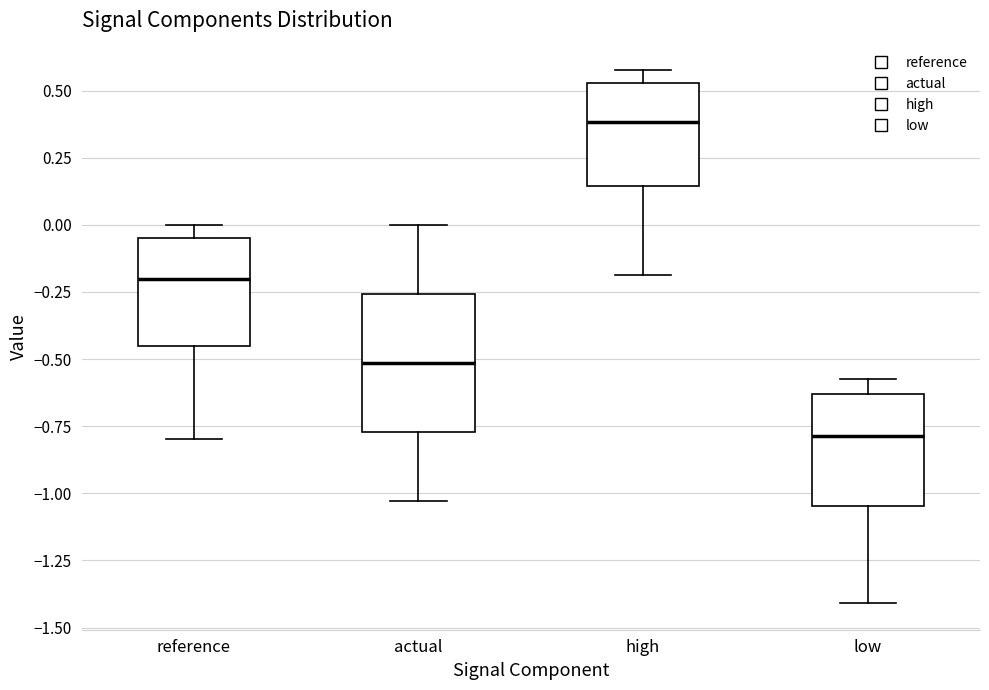

Reading left to right, read every box against the y-axis: the position of its median line, the range the box covers, and the ends of its whiskers. The values are not printed on the chart, so give them approximately, as read against the axis.

reference: median -0.20, box -0.45 to -0.05, whiskers -0.80 to 0.00
actual: median -0.50, box -0.75 to -0.25, whiskers -1.05 to 0.00
high: median 0.40, box 0.15 to 0.55, whiskers -0.20 to 0.60
low: median -0.80, box -1.05 to -0.65, whiskers -1.40 to -0.60